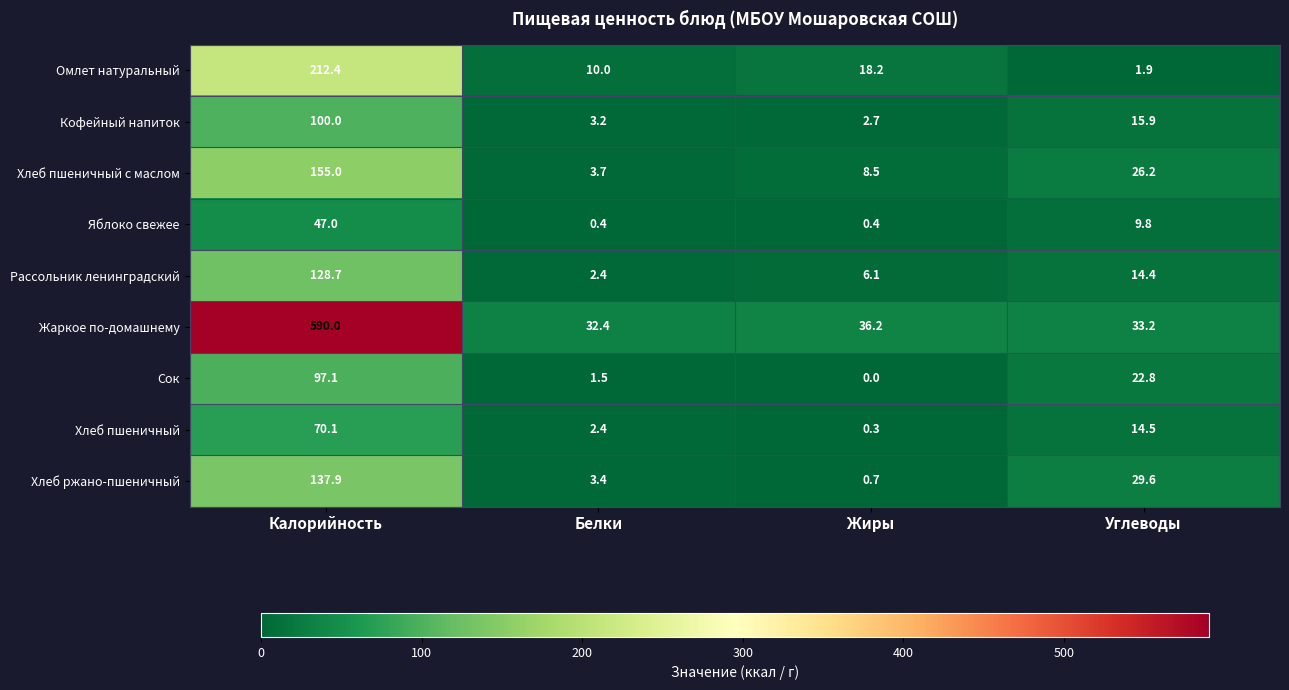

Which series changed the most between Белки and Углеводы?

Хлеб ржано-пшеничный